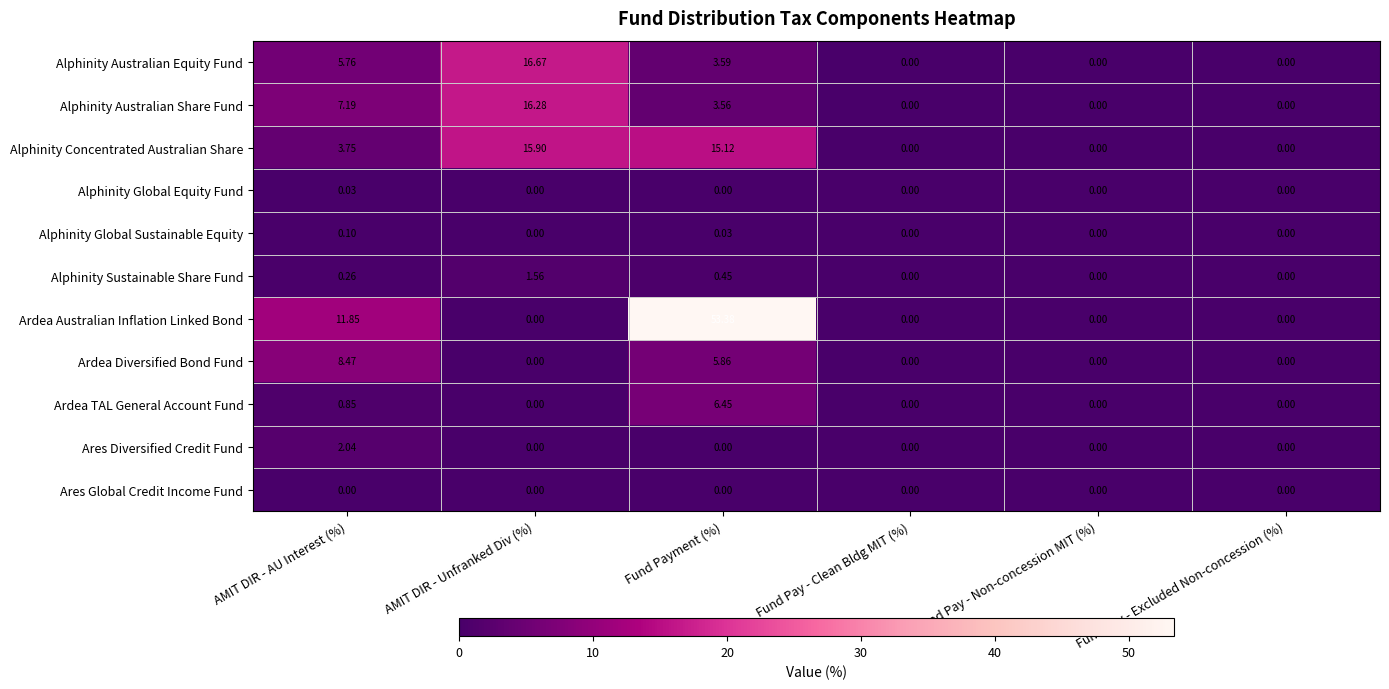

List the series in order of their peak value, lowest first.

Ares Global Credit Income Fund, Alphinity Global Equity Fund, Alphinity Global Sustainable Equity, Alphinity Sustainable Share Fund, Ares Diversified Credit Fund, Ardea TAL General Account Fund, Ardea Diversified Bond Fund, Alphinity Concentrated Australian Share, Alphinity Australian Share Fund, Alphinity Australian Equity Fund, Ardea Australian Inflation Linked Bond